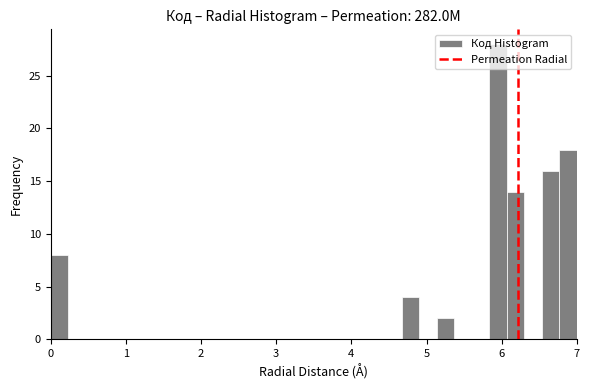

Around what value on the x-axis is the tallest bar? Give the approximate position of its centre, as read against the axis.

6.0